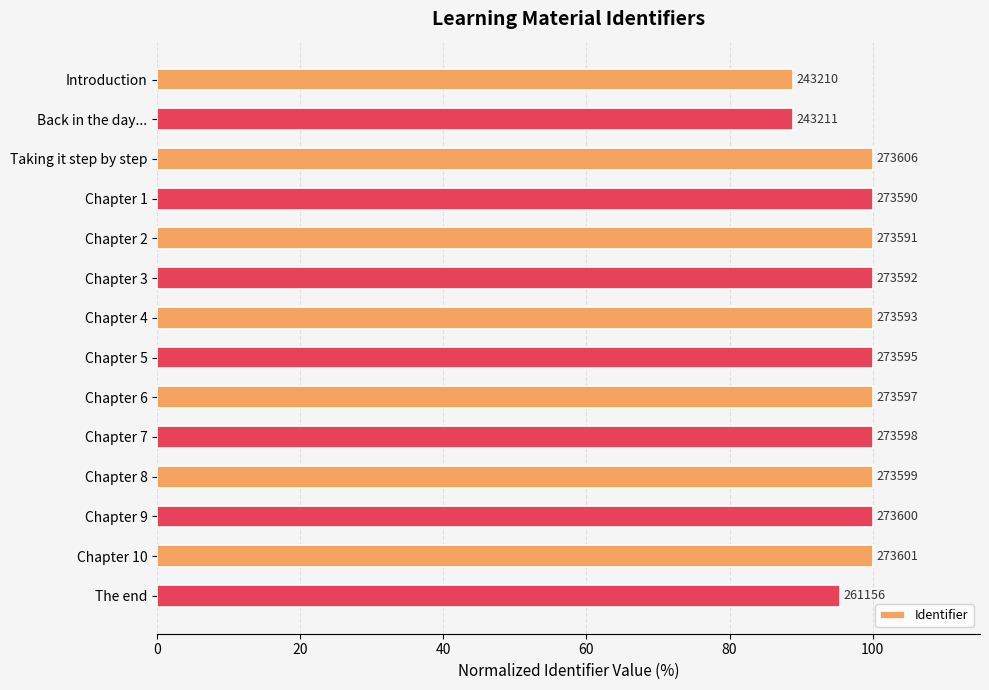

How many bars are there in total?

14